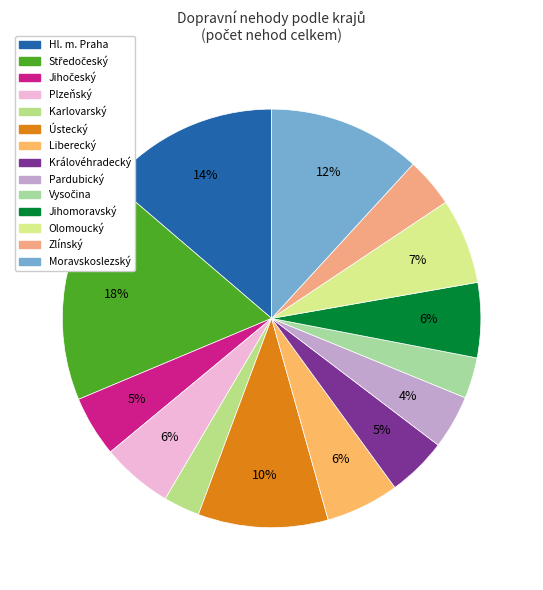

What is the change in value from Hl. m. Praha to Liberecký?

-1638